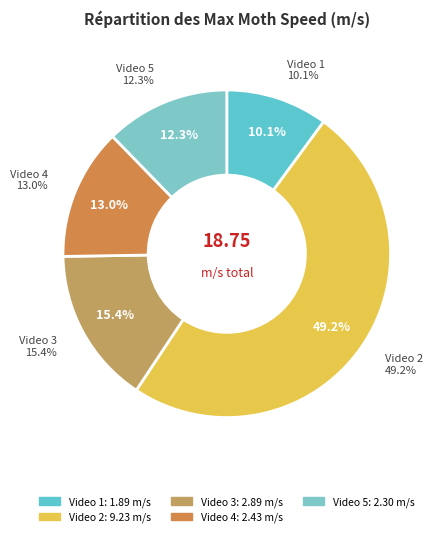

Is the sum of Video 2 and Video 1 greater than half?

Yes